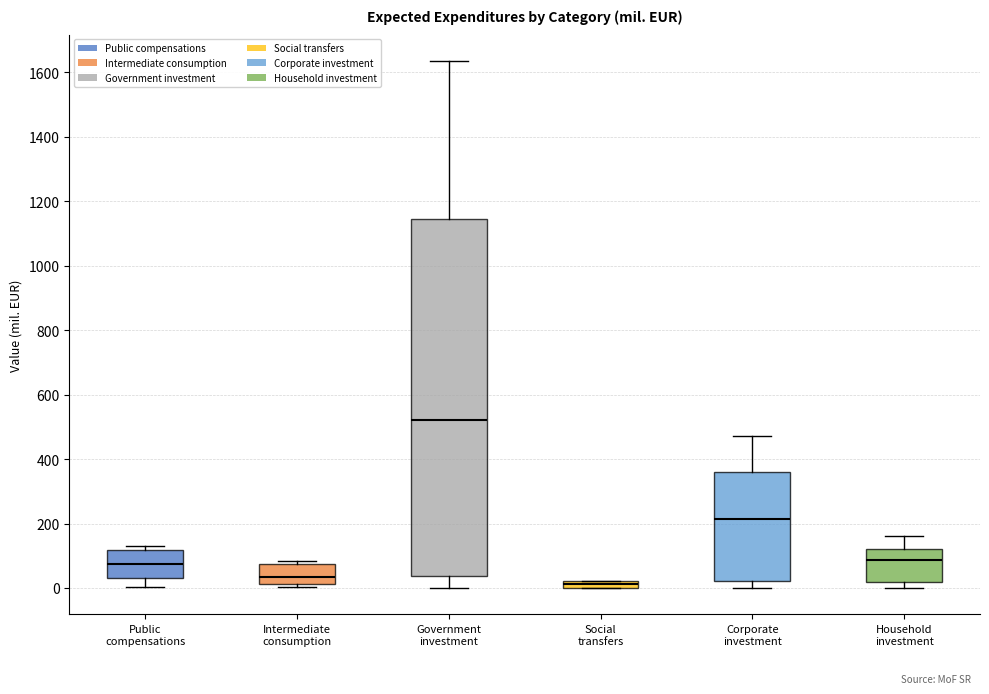

Where is the upper edge of the box for Intermediate consumption on the y-axis? The values are not printed on the chart, so give them approximately, as read against the axis.

80